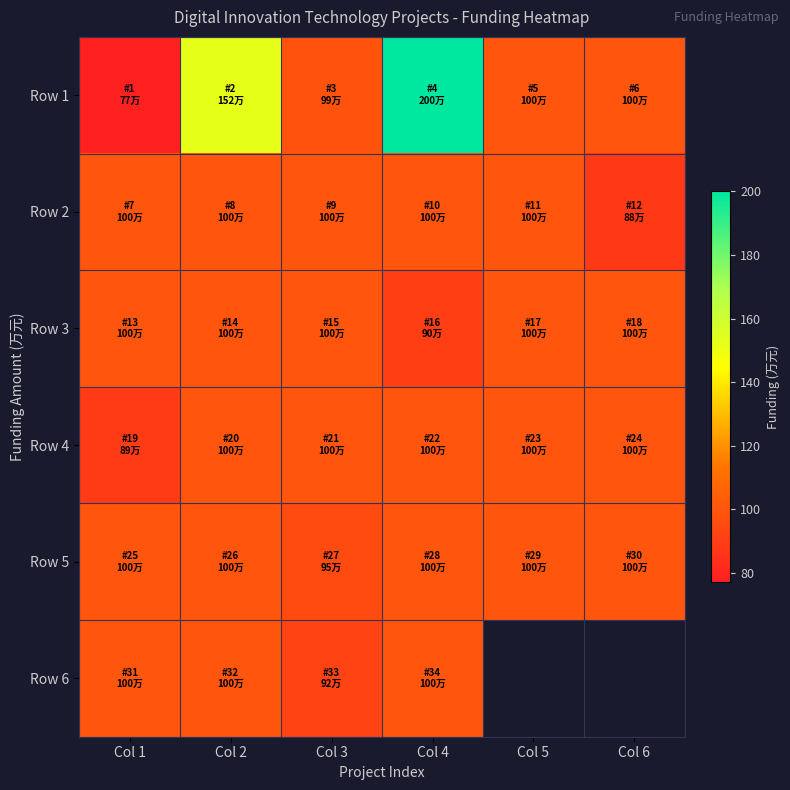

How many series are shown in this chart?

6